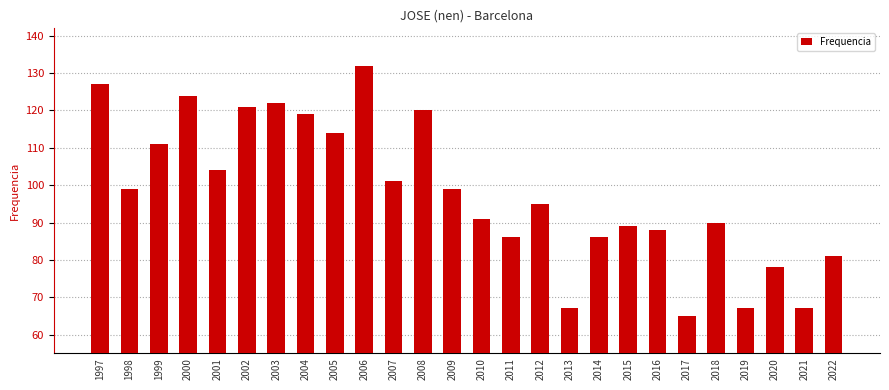

What is the value of the 6th bar from the left?

121